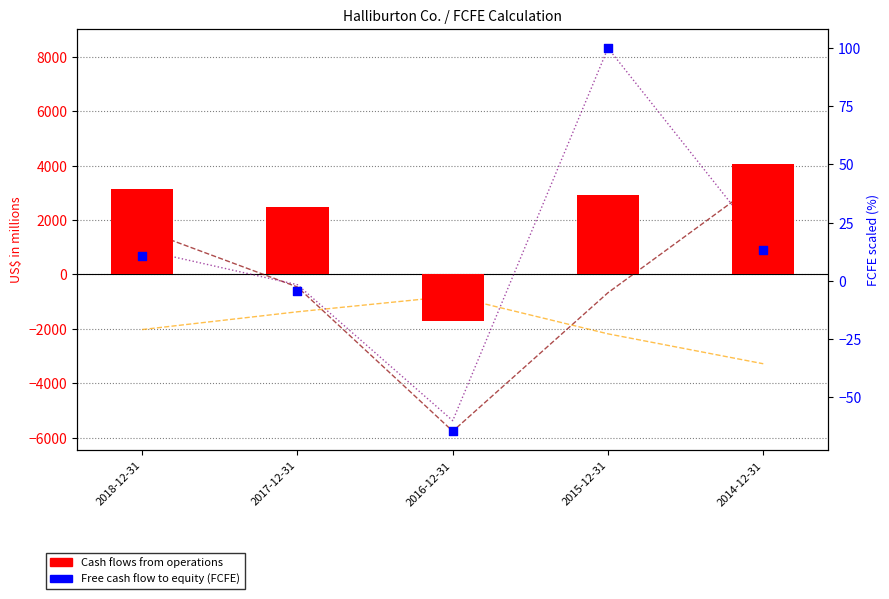

Which series reaches the maximum Y coordinate?

FCFE (left axis)